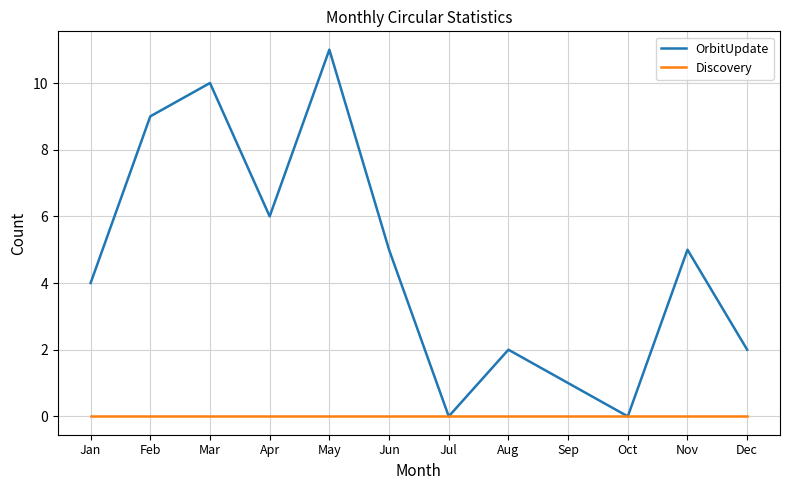

Reading left to right, extract all data points from this chart.

OrbitUpdate: 4	9	10	6	11	5	0	2	1	0	5	2
Discovery: 0	0	0	0	0	0	0	0	0	0	0	0